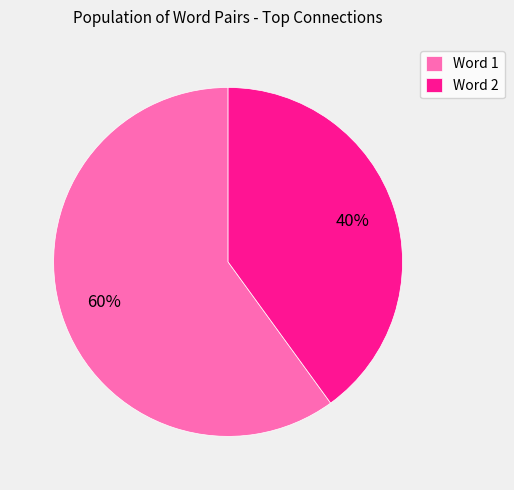

Which has a higher value, Word 2 or Word 1?

Word 1